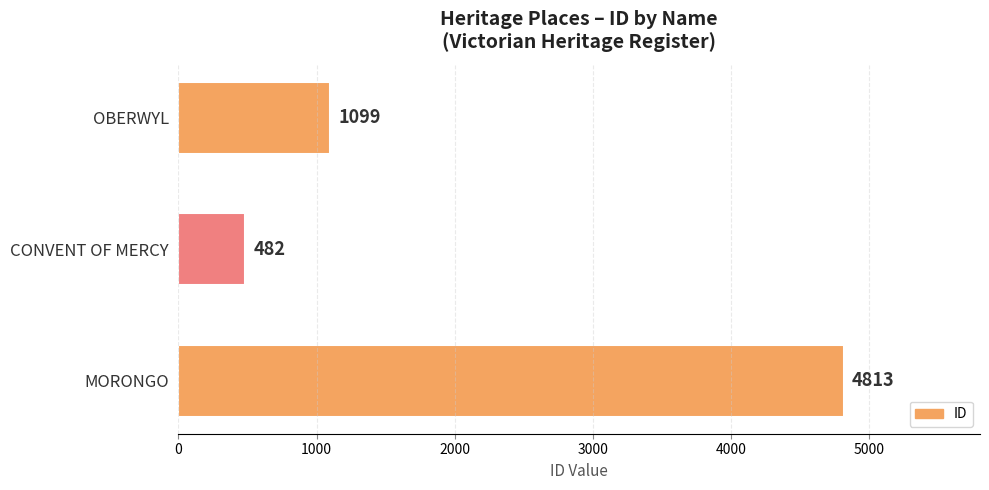

Which label corresponds to the largest value in the chart?

MORONGO